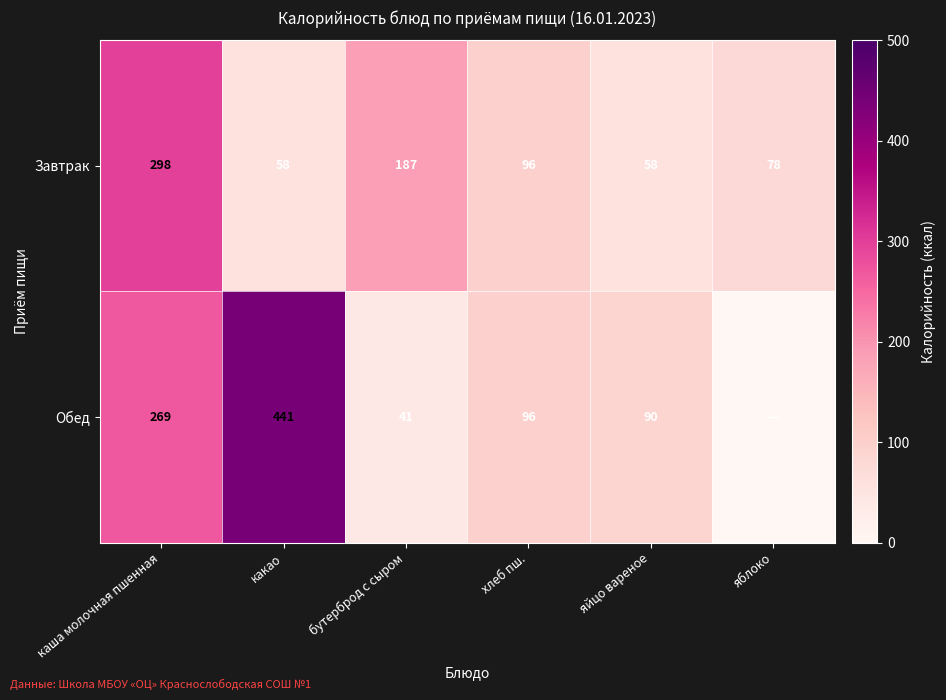

How many data points in Завтрак are less than 96?

3